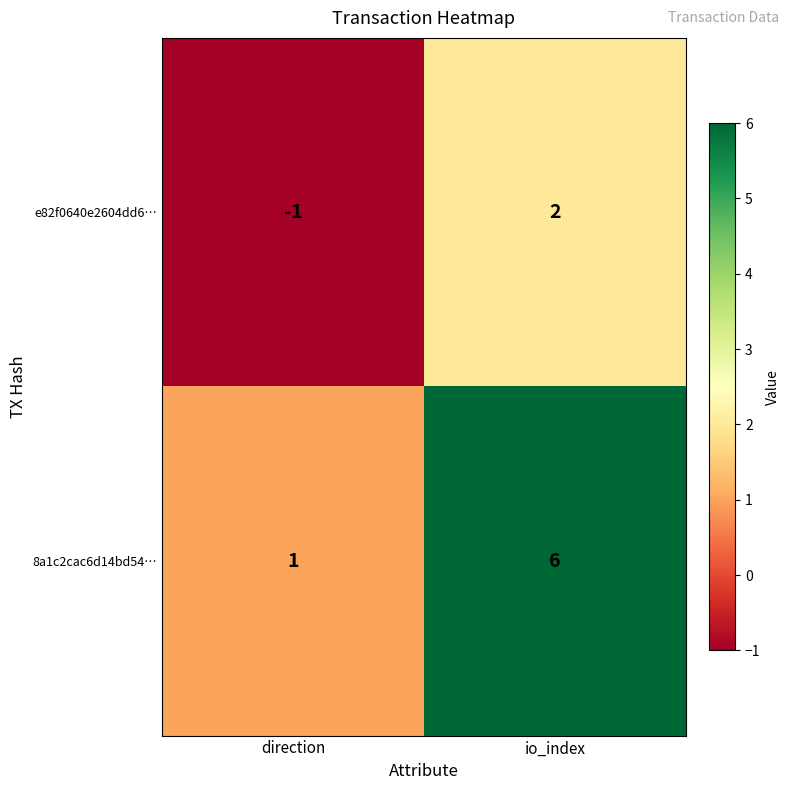

Between direction and io_index, which series saw the biggest shift?

8a1c2cac6d14bd54…